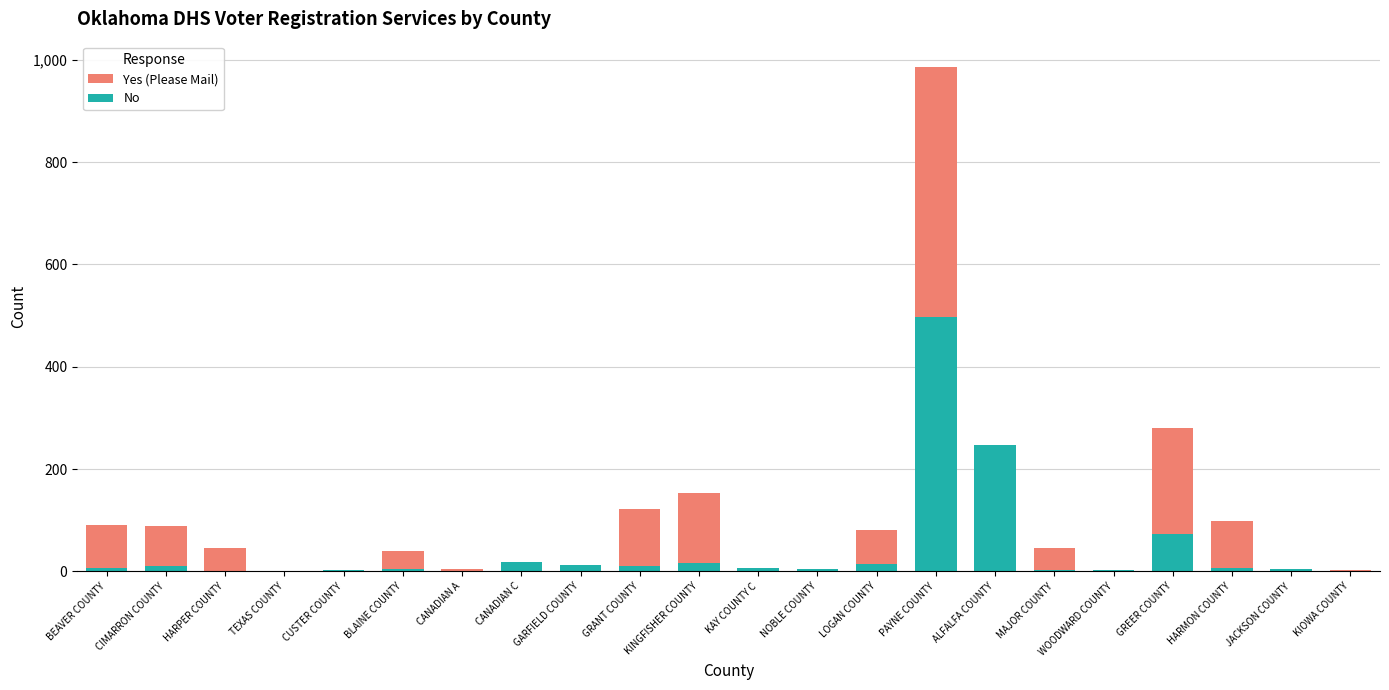

What is the sum of all No values?

944